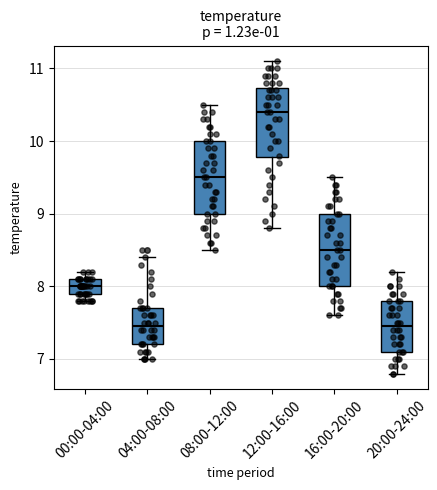

Which box's median line is the highest?

12:00-16:00